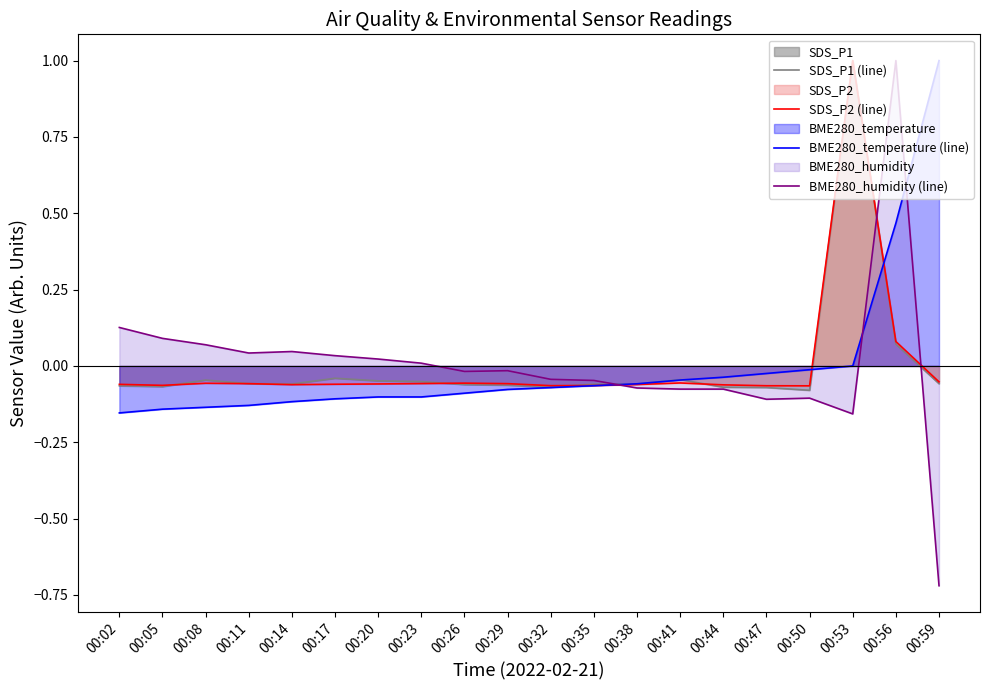

Read the BME280_humidity (line) value at 00:56.

1.0